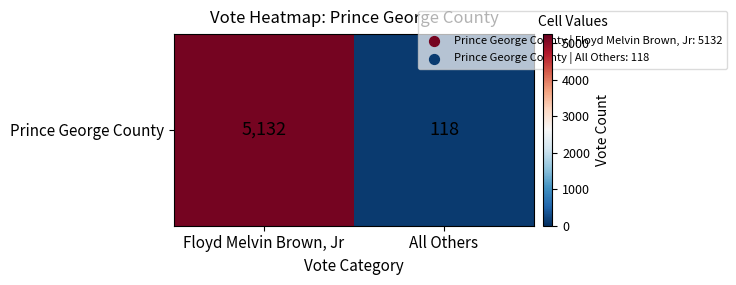

Which category has the lowest value across all series?

All Others